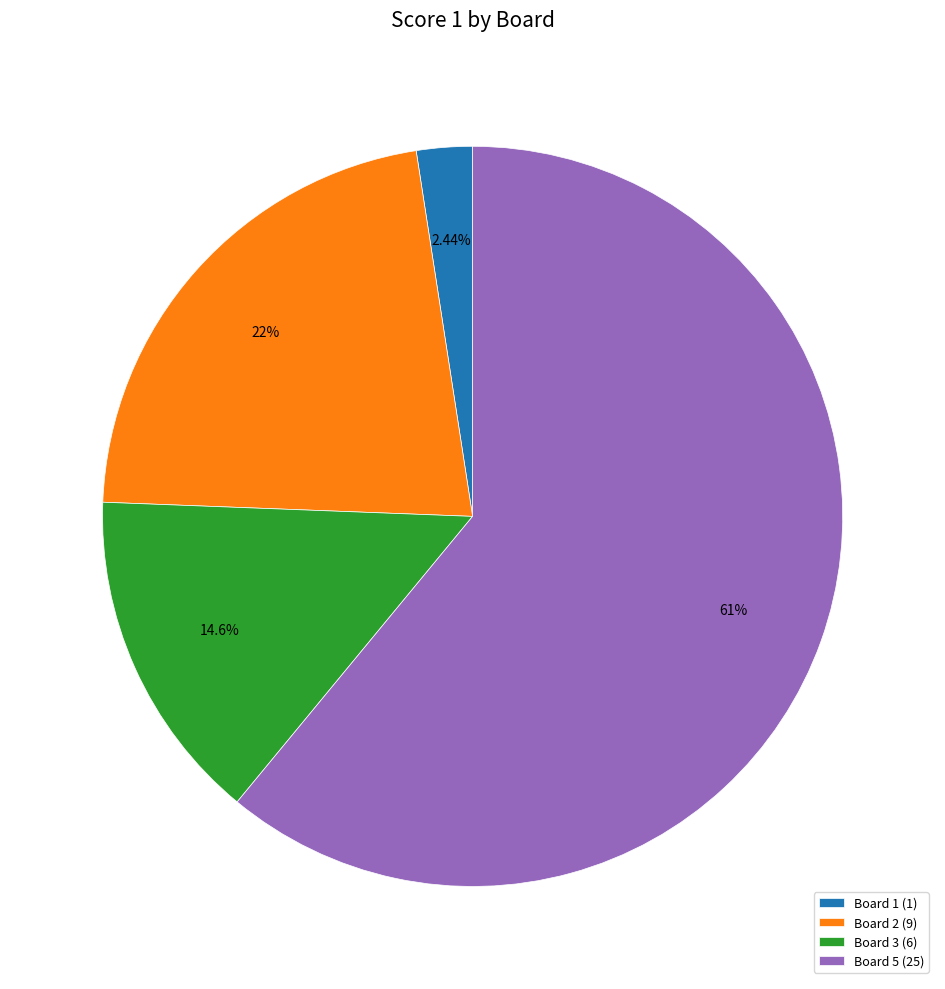

Approximately how many times larger is the value at Board 2 (9) compared to Board 3 (6)?

1.5